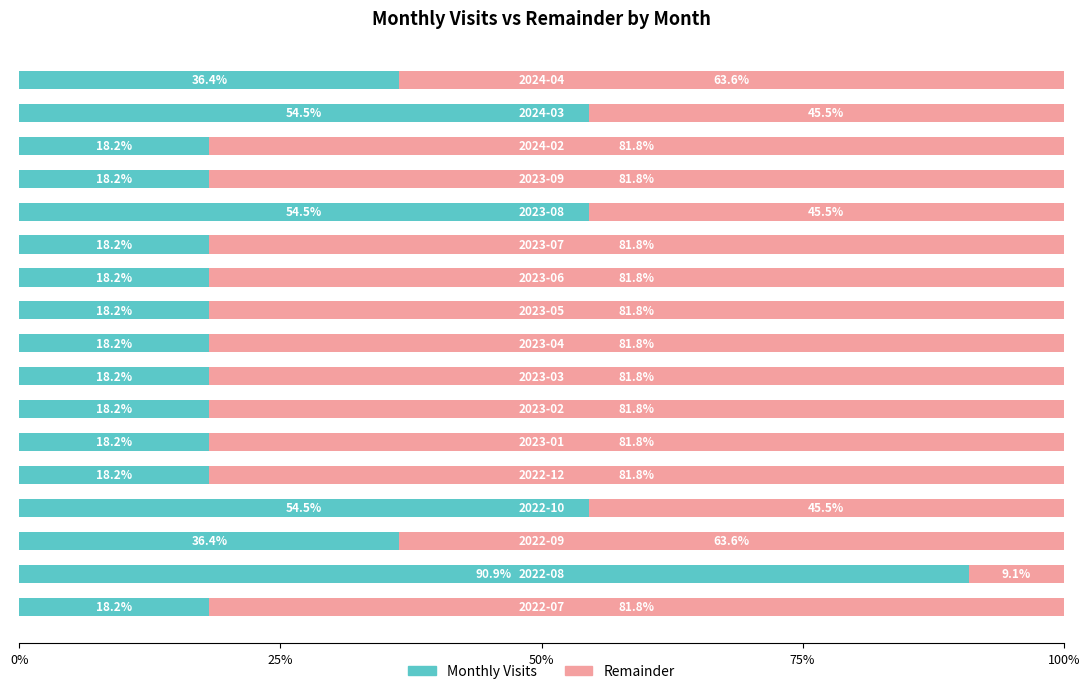

What is the total value across all series at 2023-06?

100.0